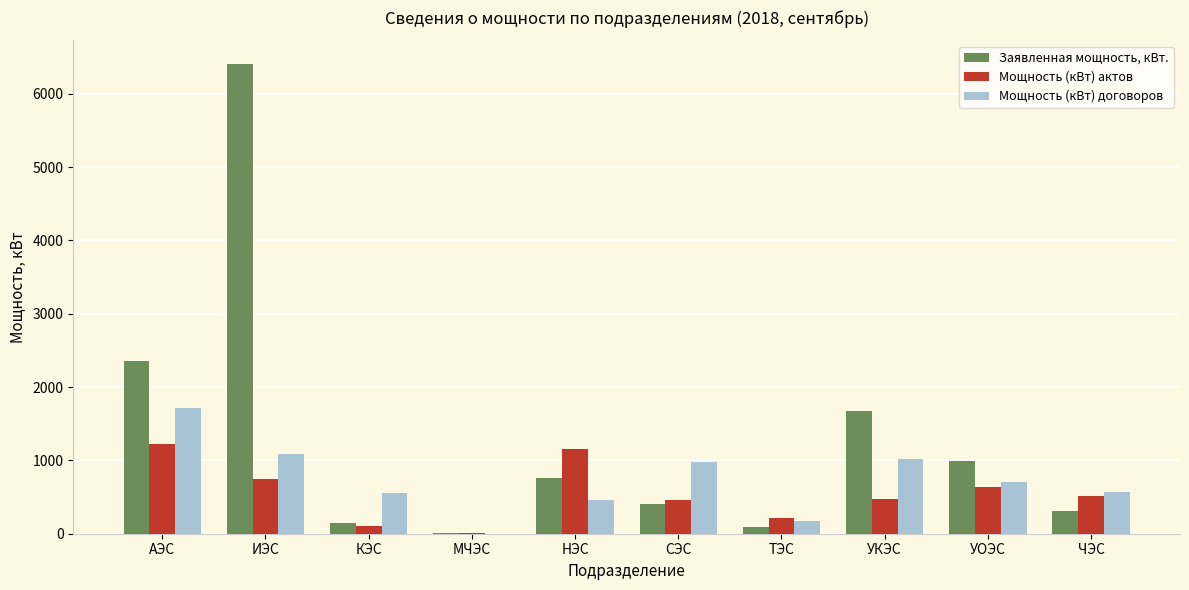

At which category is the sum across all series the highest?

ИЭС